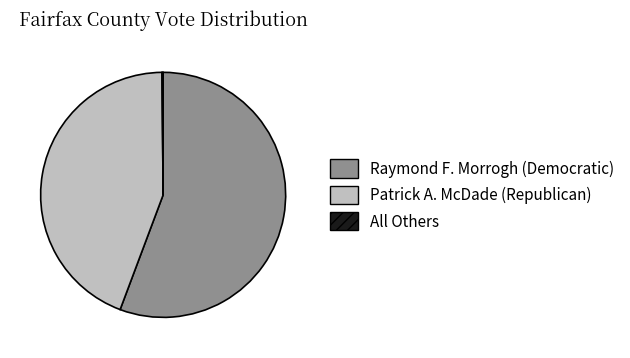

Which has a higher value, Raymond F. Morrogh (Democratic) or Patrick A. McDade (Republican)?

Raymond F. Morrogh (Democratic)